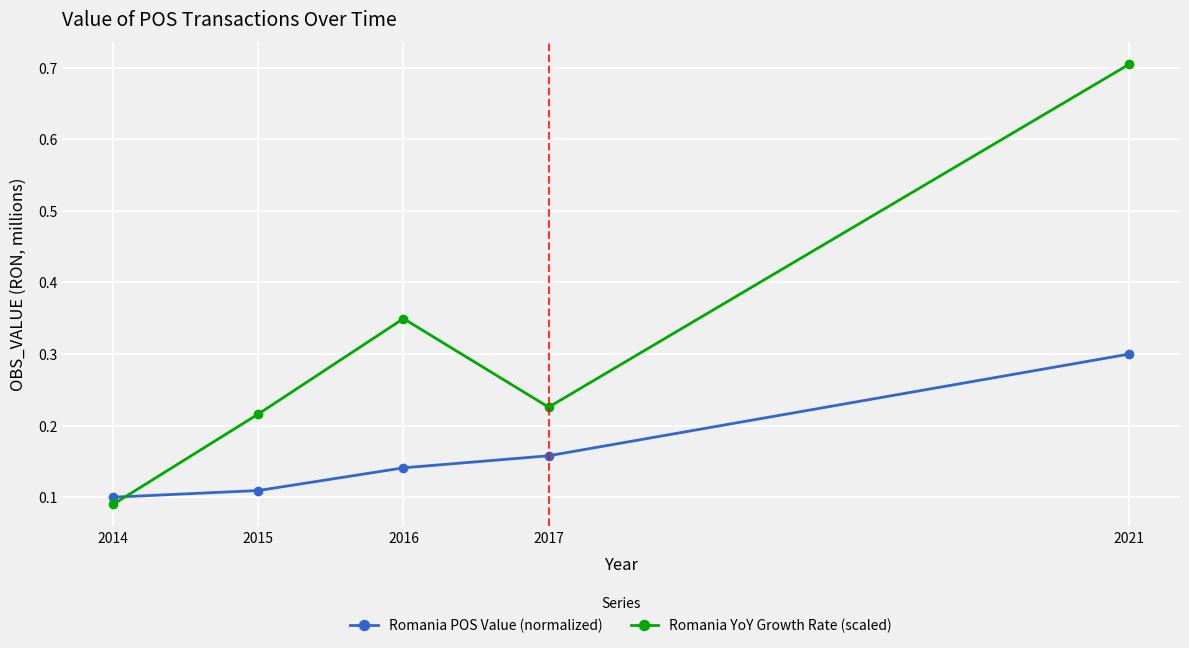

Where do Romania POS Value (normalized) and Romania YoY Growth Rate (scaled) first cross each other?

2014 and 2015